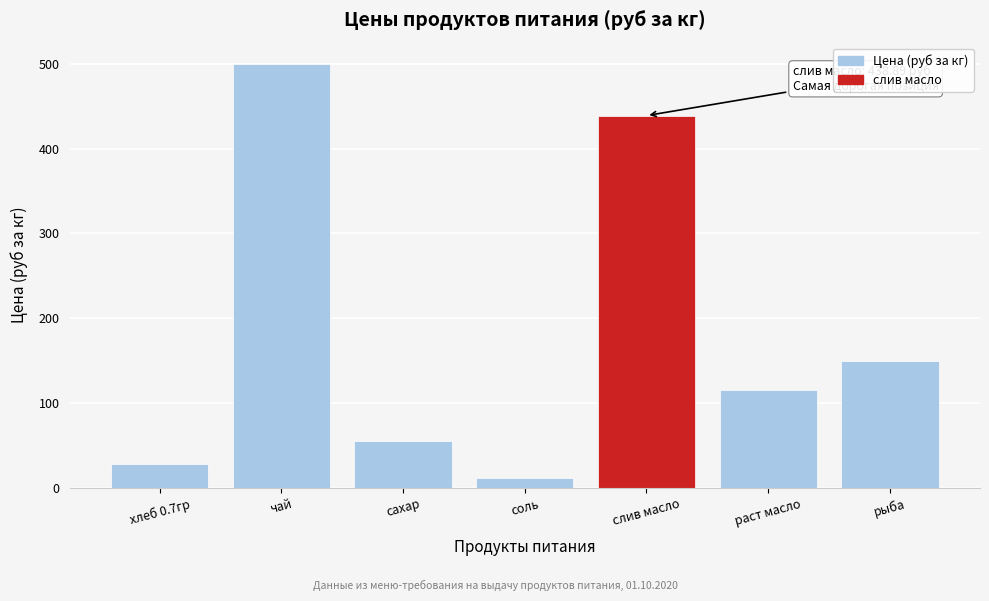

Reading left to right, what are all the values shown in this chart?

хлеб 0.7гр=28.6	чай=500.0	сахар=55.0	соль=12.0	слив масло=438.9	раст масло=115.0	рыба=150.0